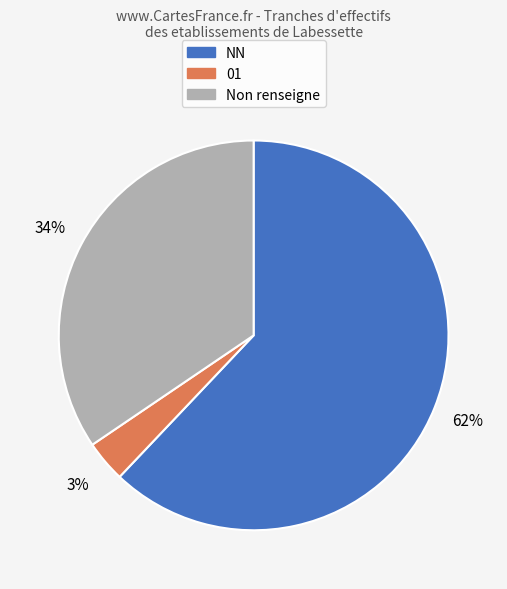

Is there a majority slice in this chart?

Yes